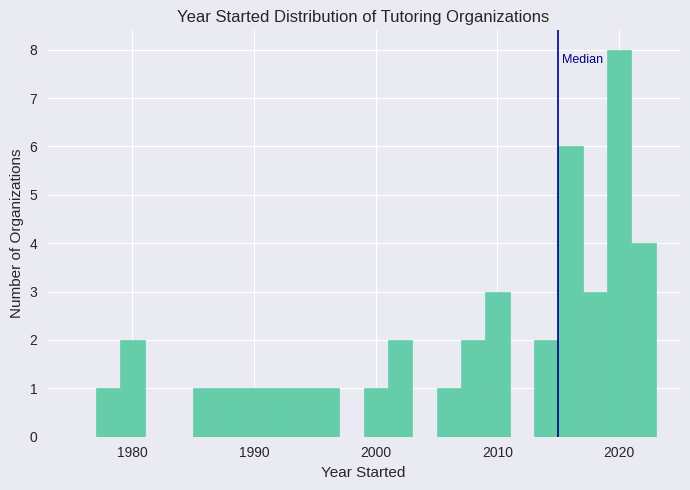

Around what value on the x-axis is the tallest bar? Give the approximate position of its centre, as read against the axis.

2020